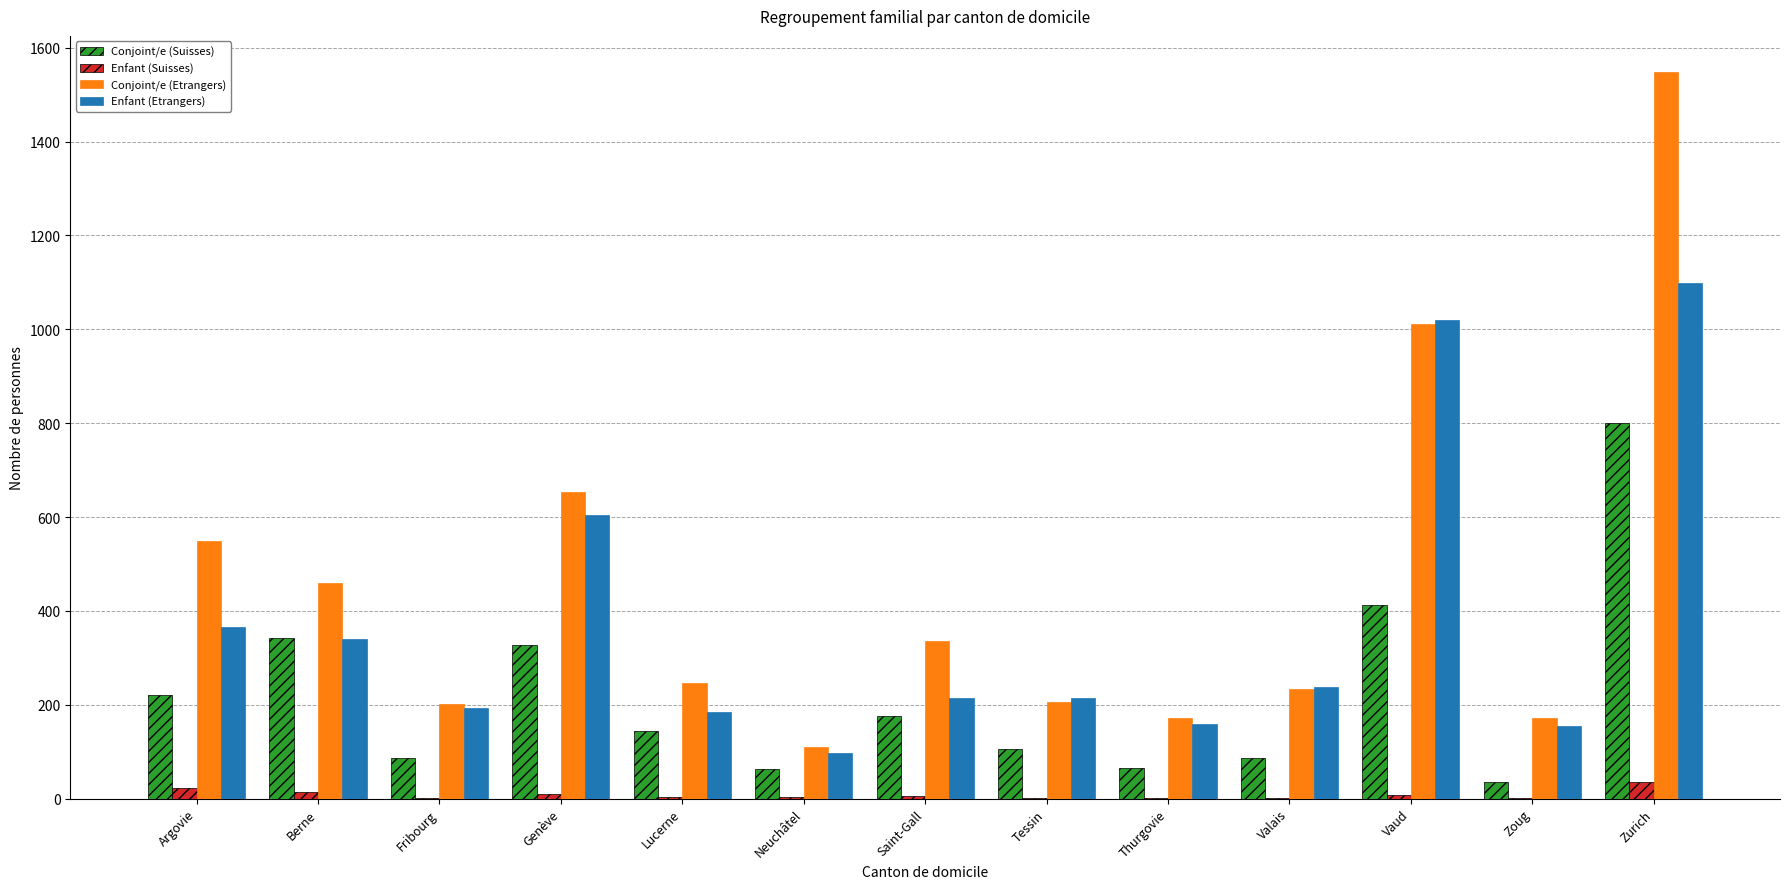

Between Thurgovie and Valais, which series saw the biggest shift?

Enfant (Etrangers)